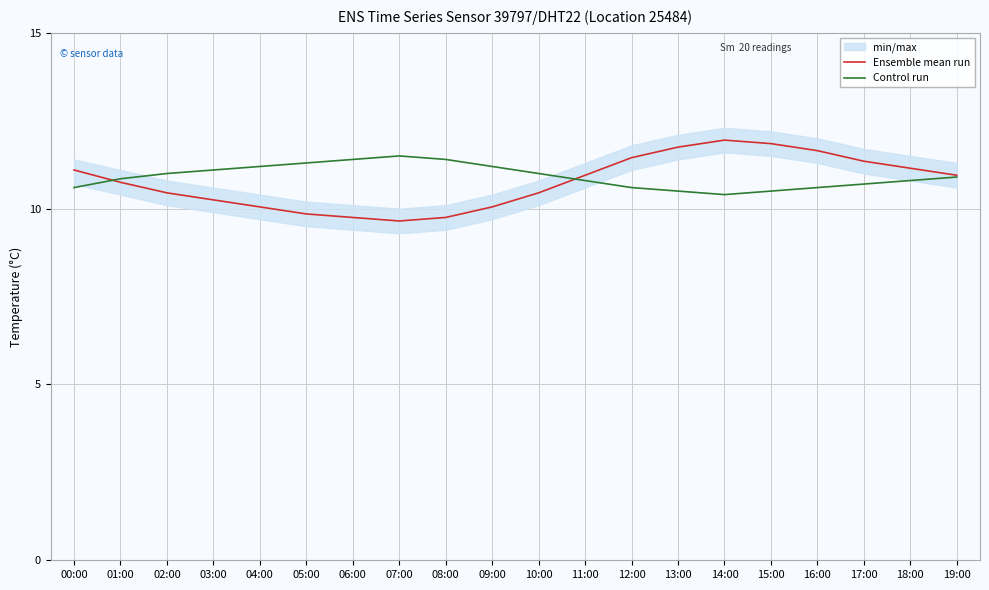

Which label corresponds to the largest value in the chart?

14:00